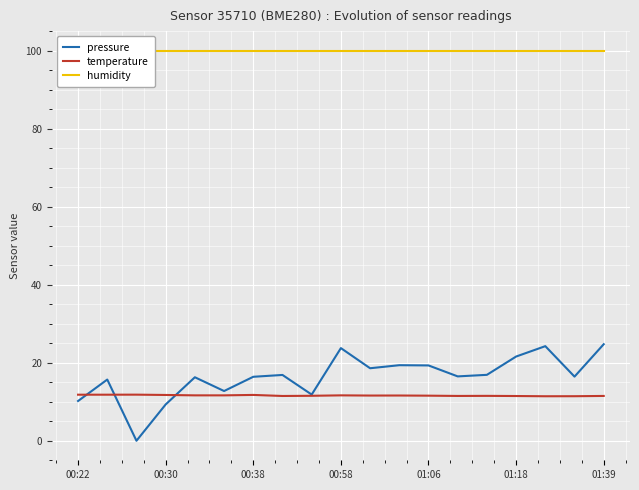

At how many categories does at least one series exceed 32?

19